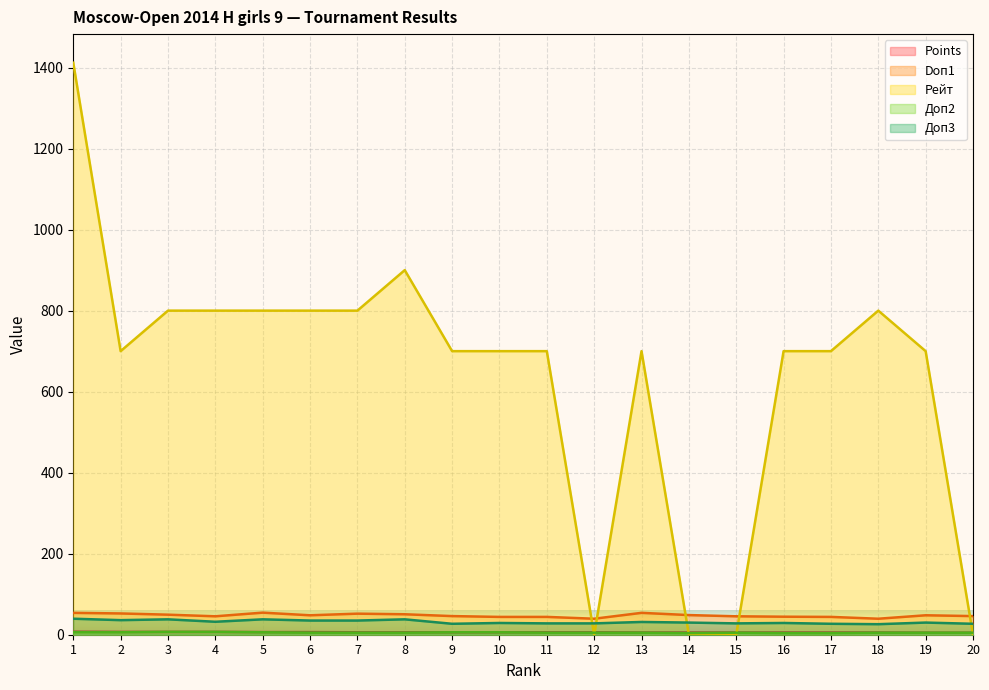

True or false: Doп1 has more than 1 interior local peaks.

True